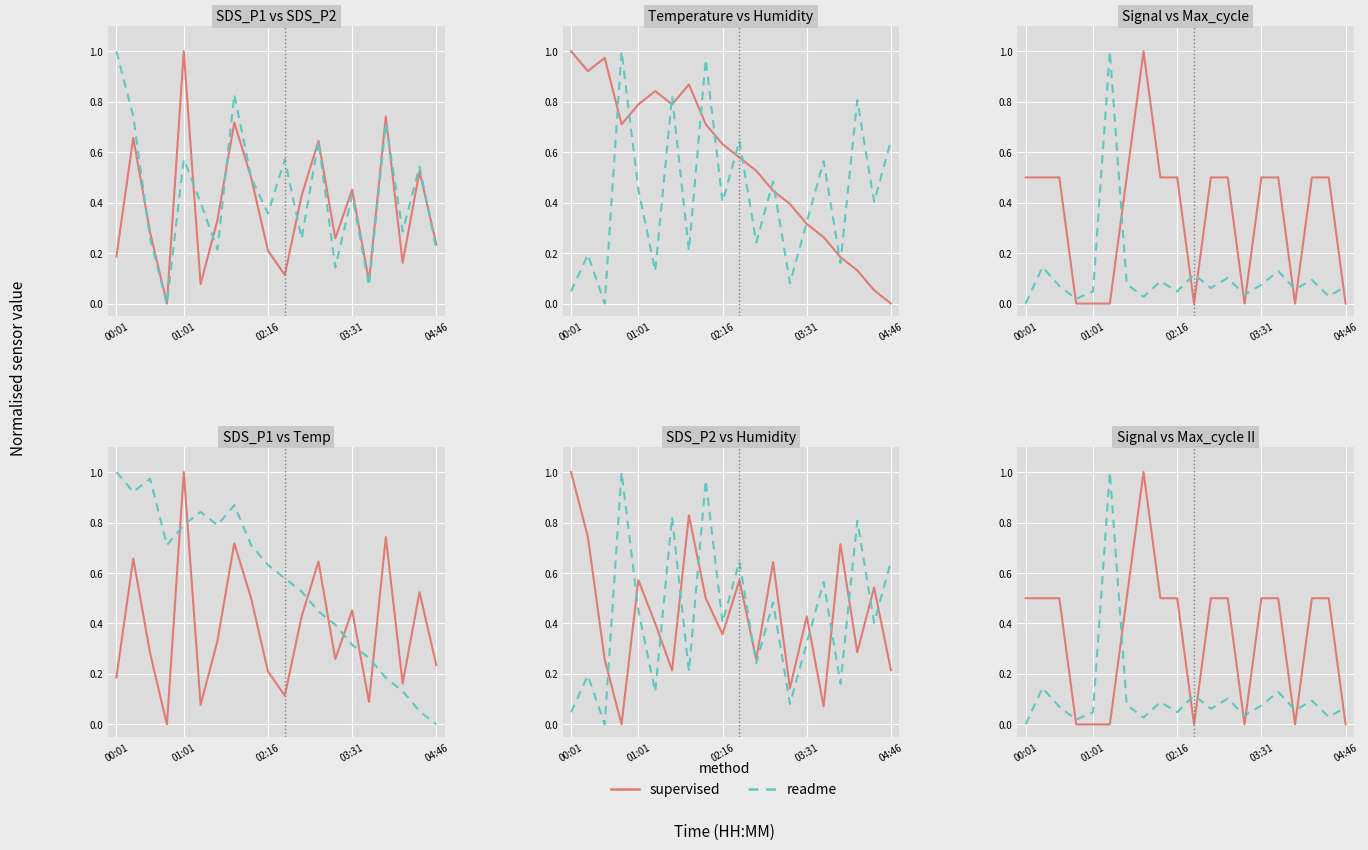

Rank the series at 17 from highest to lowest value.

supervised, readme